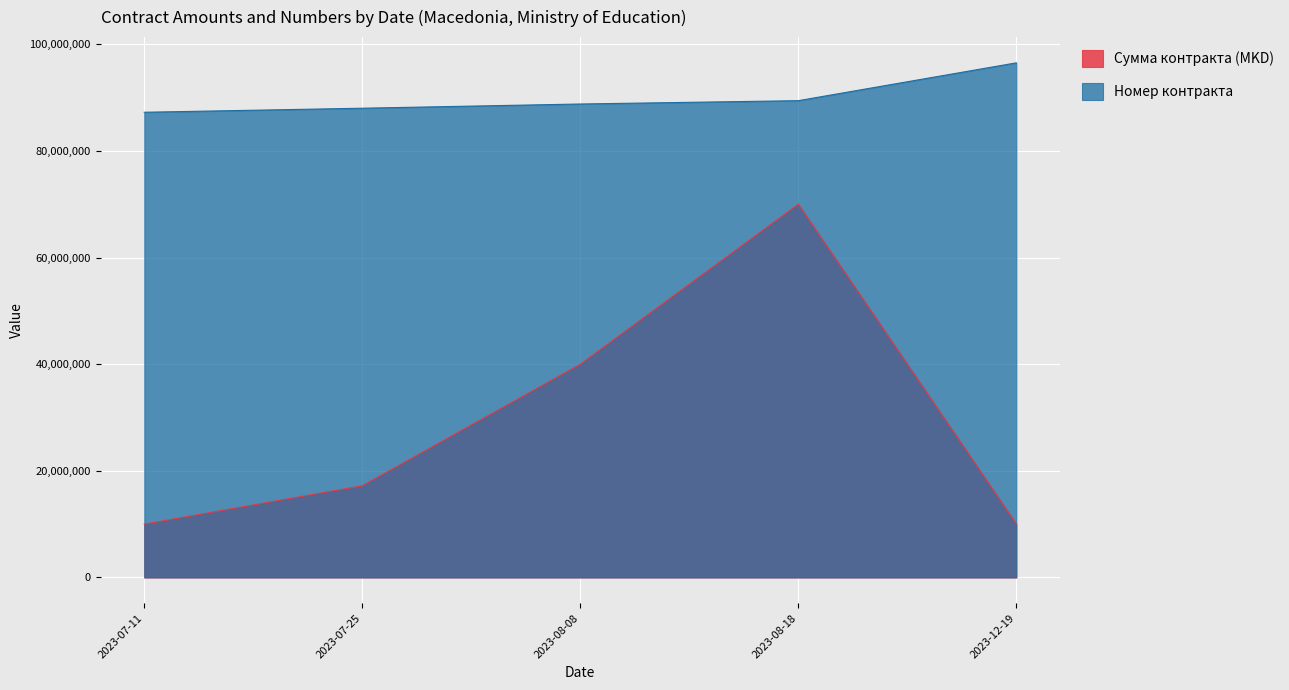

Which has a higher value, 2023-07-25 or 2023-08-08?

2023-08-08